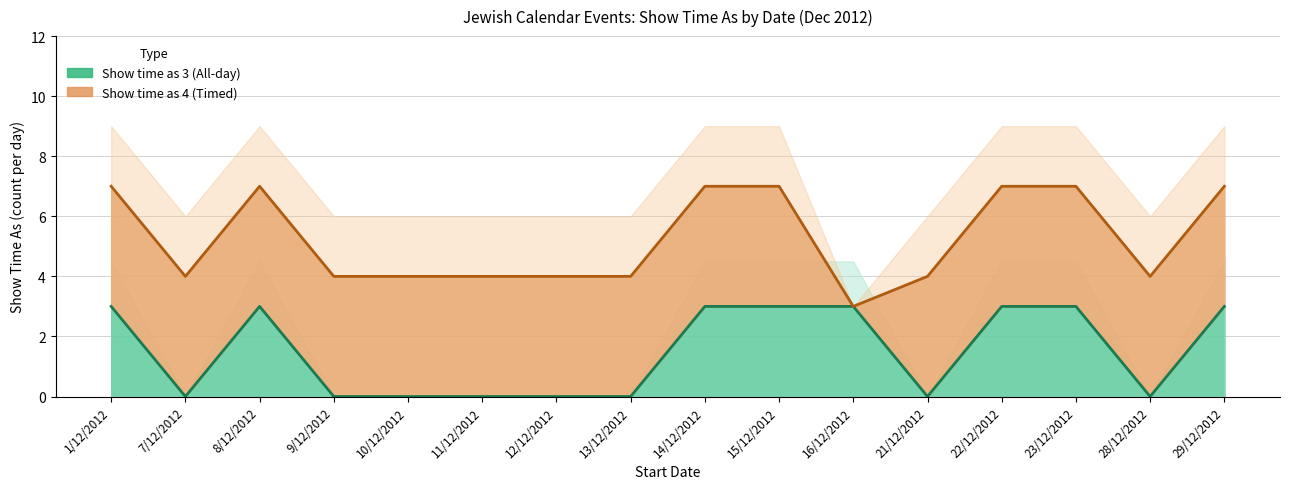

What is the difference between the second highest and minimum values?

3